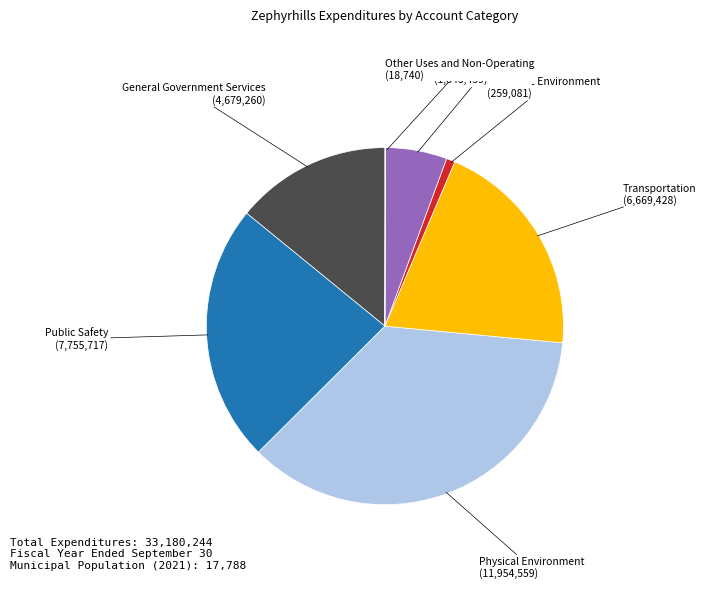

Is it true that Economic Environment is 11% of the pie?

False